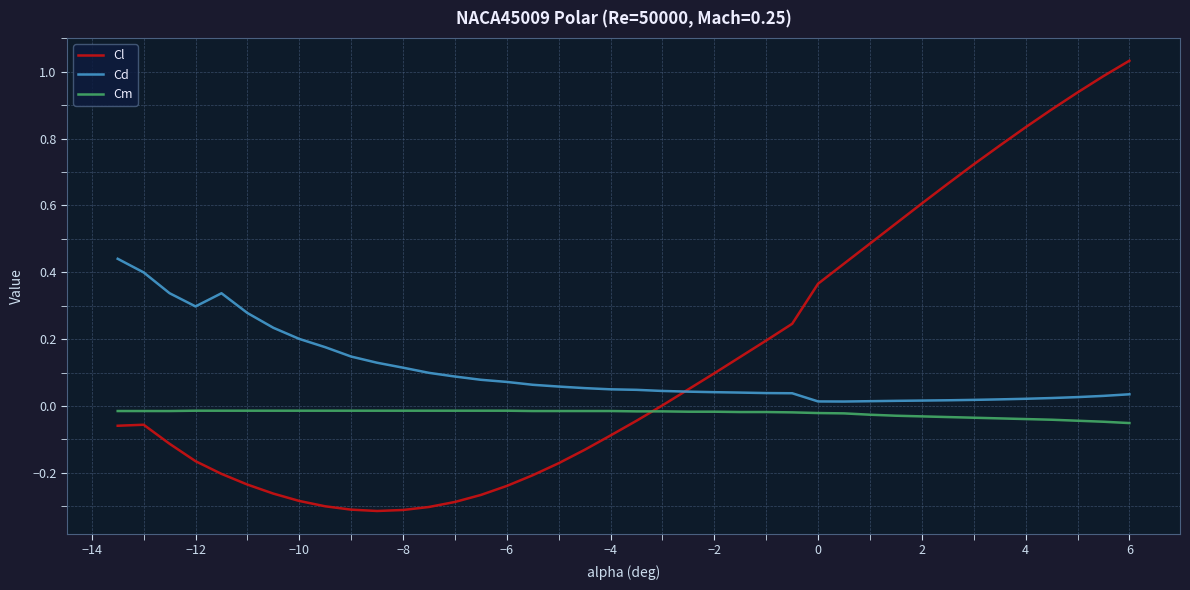

Rank the series by their maximum value, from highest to lowest.

Cl, Cd, Cm